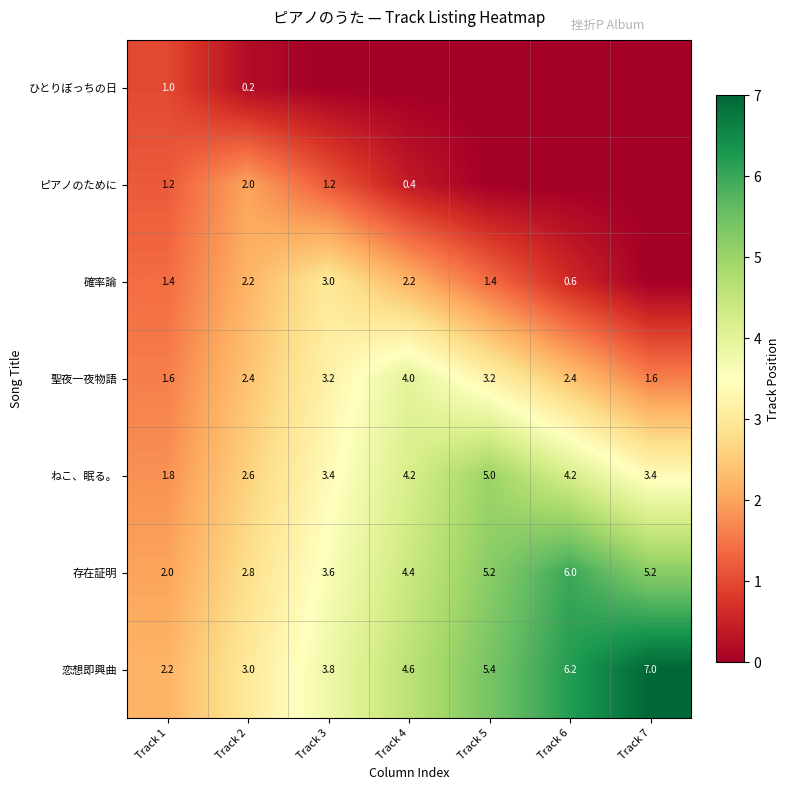

What is the average value of the 存在証明 series?

4.2